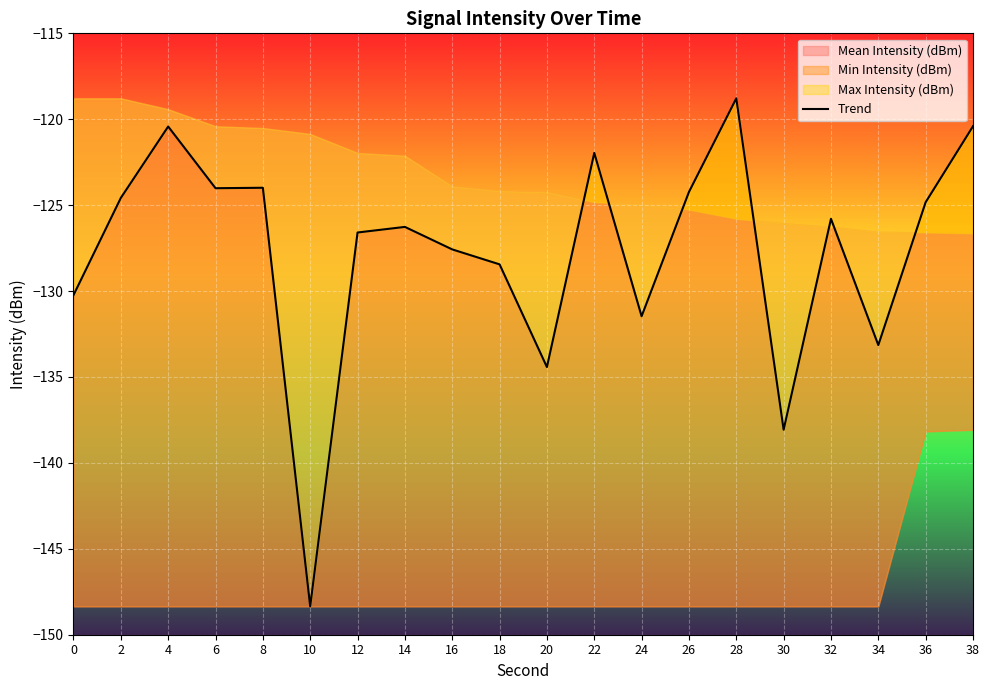

Between 32 and 10, which is larger?

32